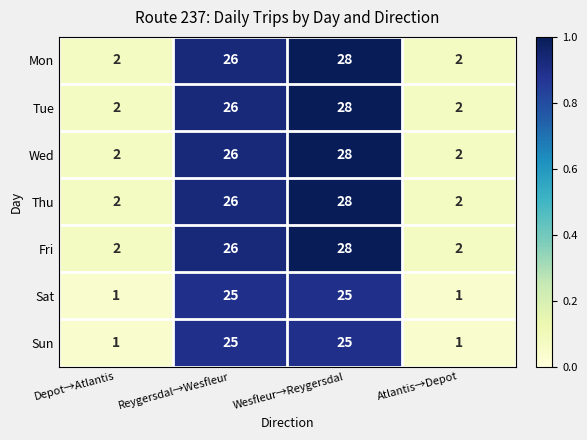

At which label does Mon reach its peak?

Wesfleur→Reygersdal